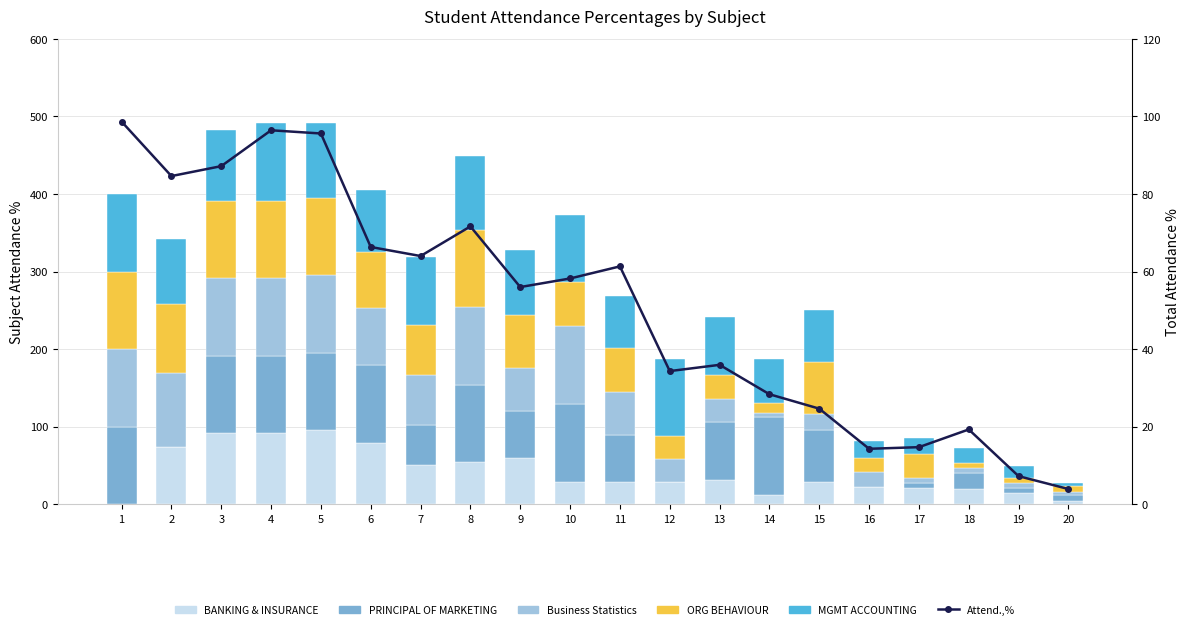

Rank the series at 5 from lowest to highest value.

MGMT ACCOUNTING, BANKING & INSURANCE, Attend.,%, PRINCIPAL OF MARKETING, Business Statistics, ORG BEHAVIOUR